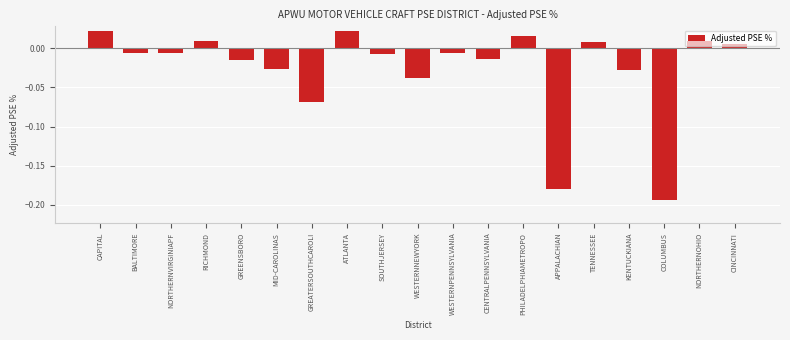

What is the label of the 1st bar from the left?

CAPITAL